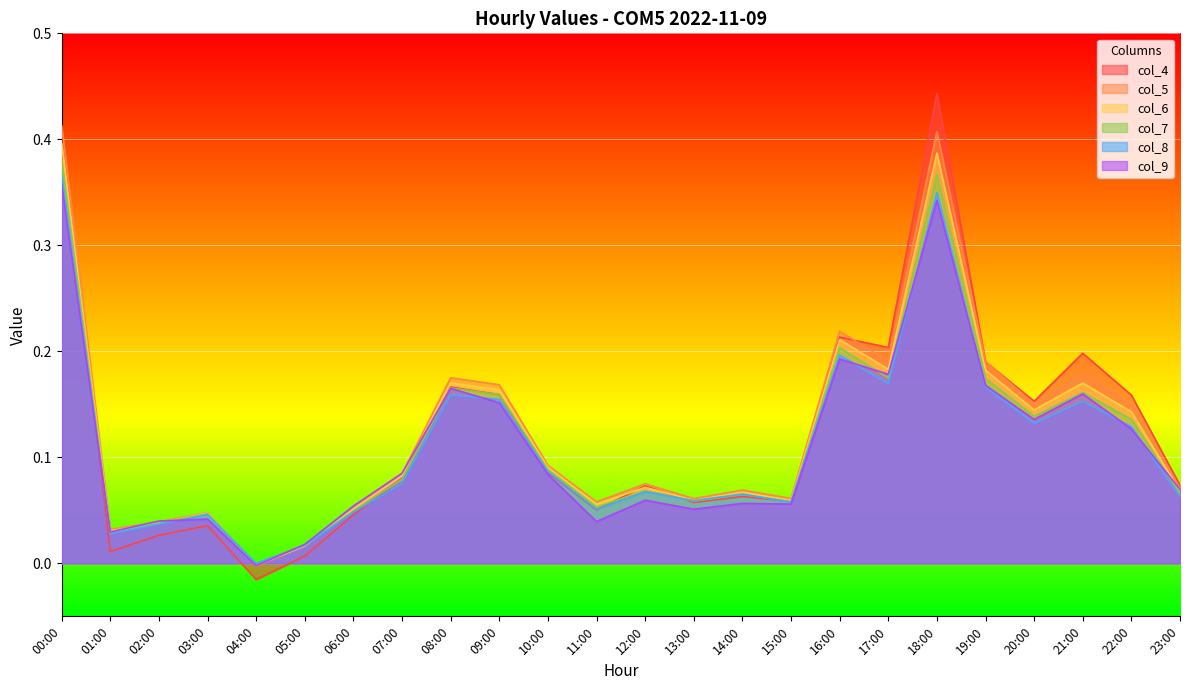

At which category does col_7 reach its first local valley?

01:00